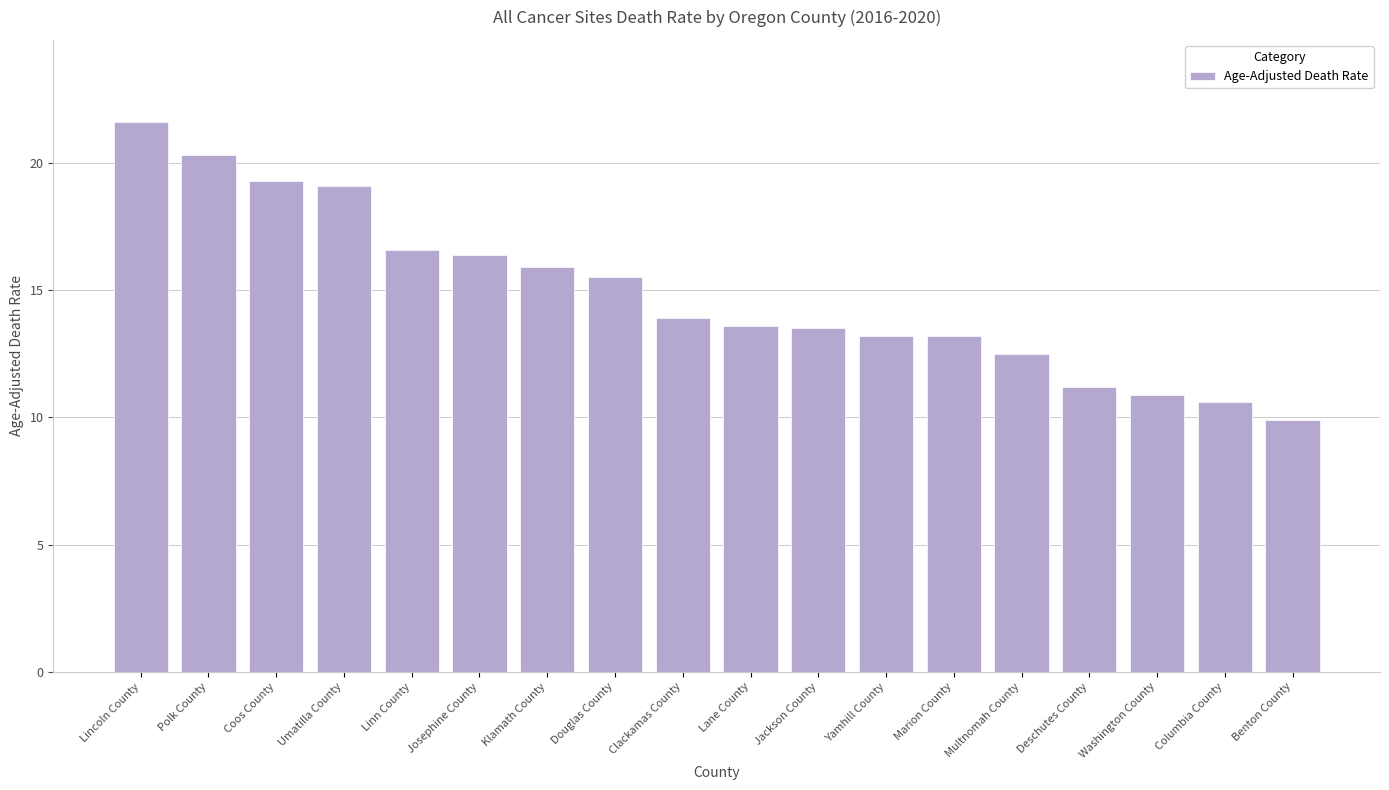

What position from the left is Lane County?

10